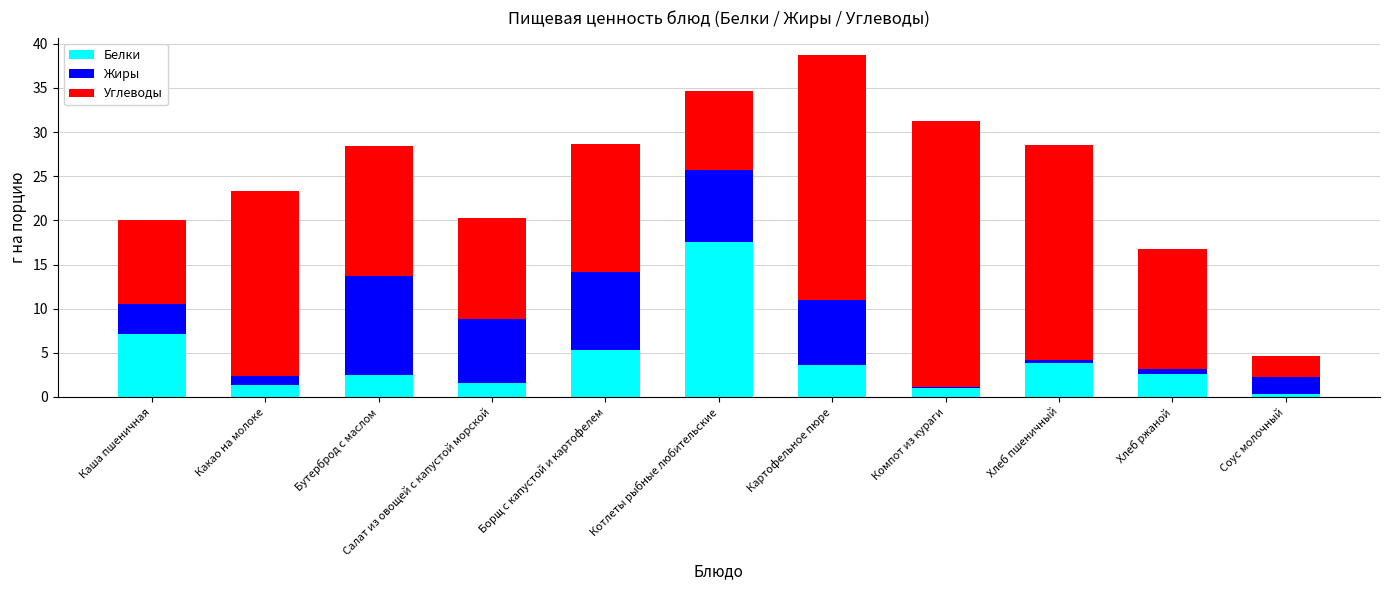

What is the sum of all Белки values?

47.0